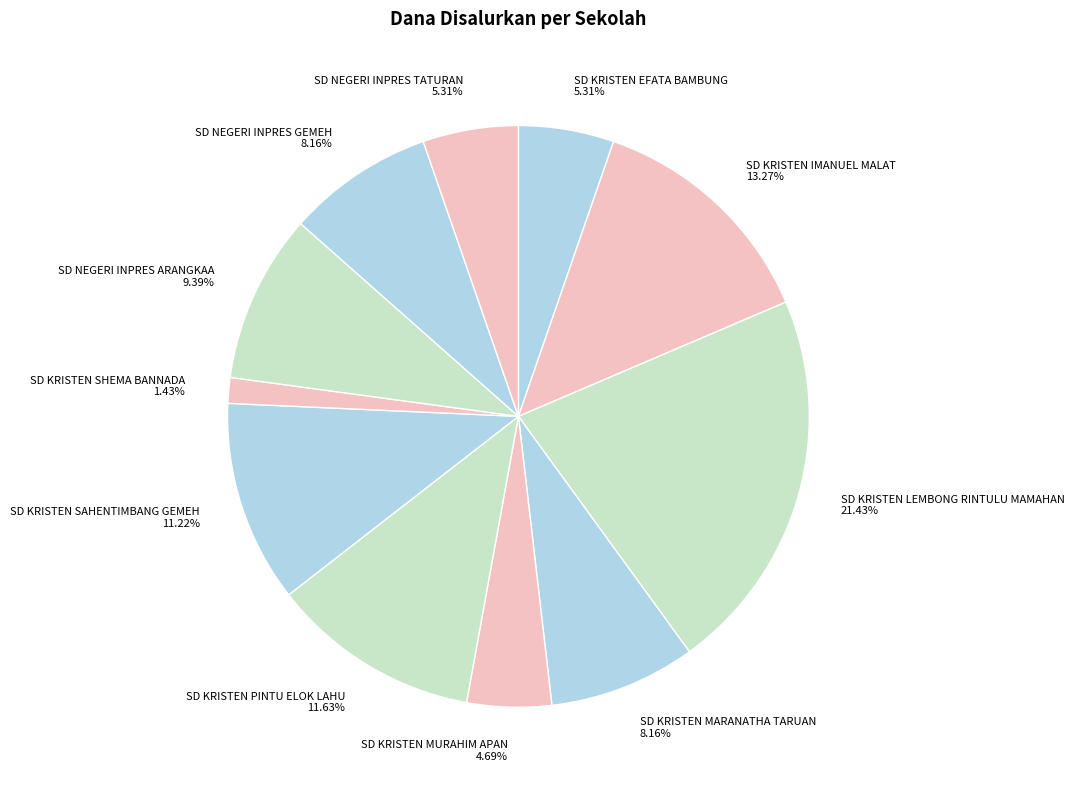

What percentage do SD NEGERI INPRES GEMEH and SD KRISTEN PINTU ELOK LAHU together represent?

19.8%